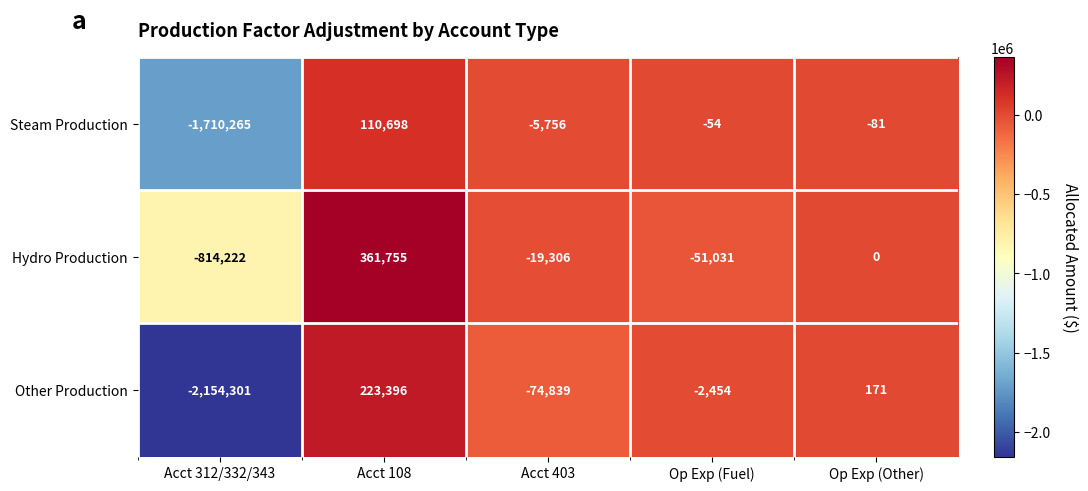

How many negative values does the Steam Production series have?

4